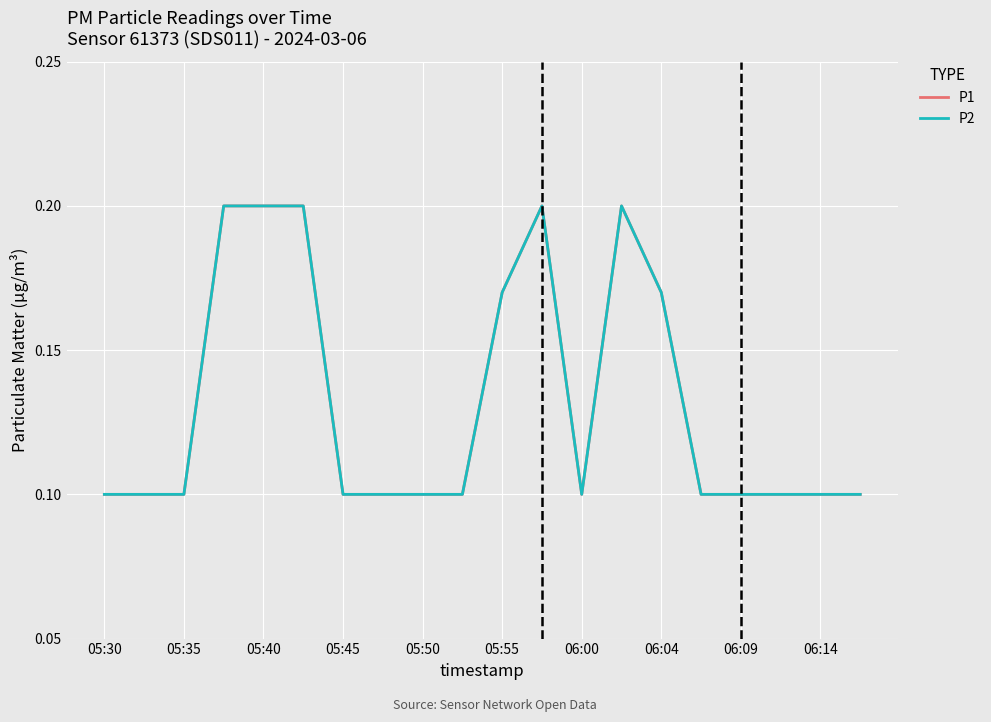

Which category has the lowest value in the P1 series?

05:30